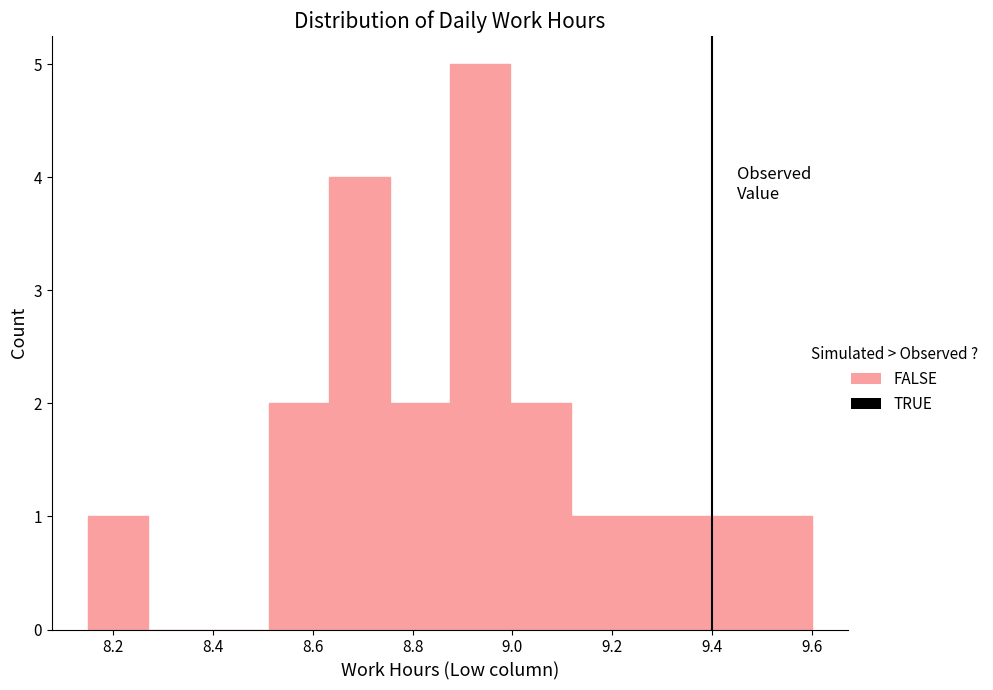

Reading left to right, list every bar in this chart as the range it spans on the x-axis followed by its height. Neither the bar edges nor the heights are printed on the chart, so give them approximately, as read against the axes.

8.16 to 8.28: 1
8.28 to 8.40: 0
8.40 to 8.52: 0
8.52 to 8.64: 2
8.64 to 8.76: 4
8.76 to 8.88: 2
8.88 to 9.00: 5
9.00 to 9.12: 2
9.12 to 9.24: 1
9.24 to 9.36: 1
9.36 to 9.48: 1
9.48 to 9.60: 1